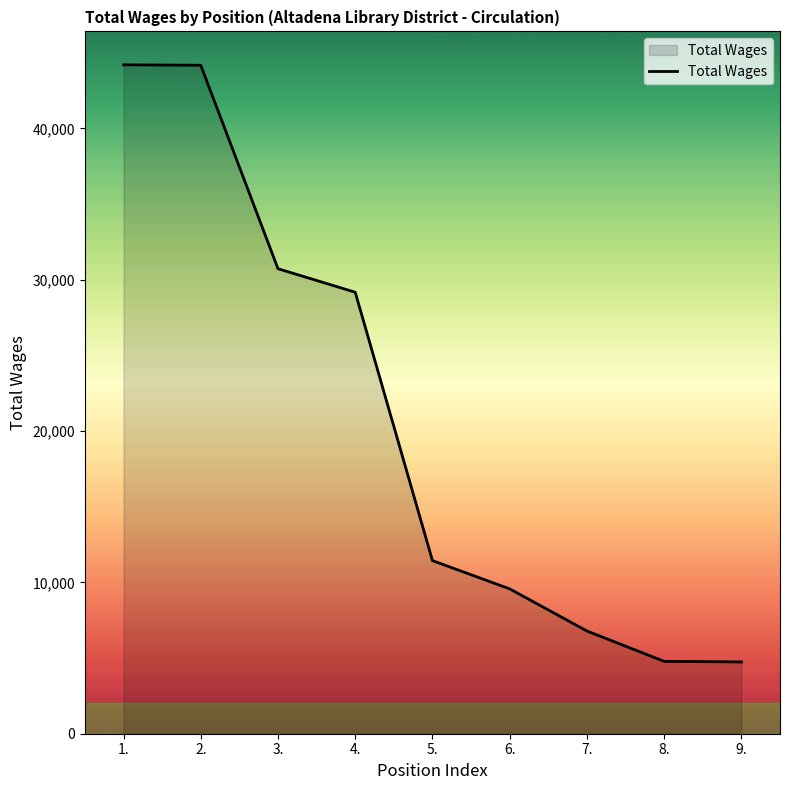

How many lines are shown in the chart?

1